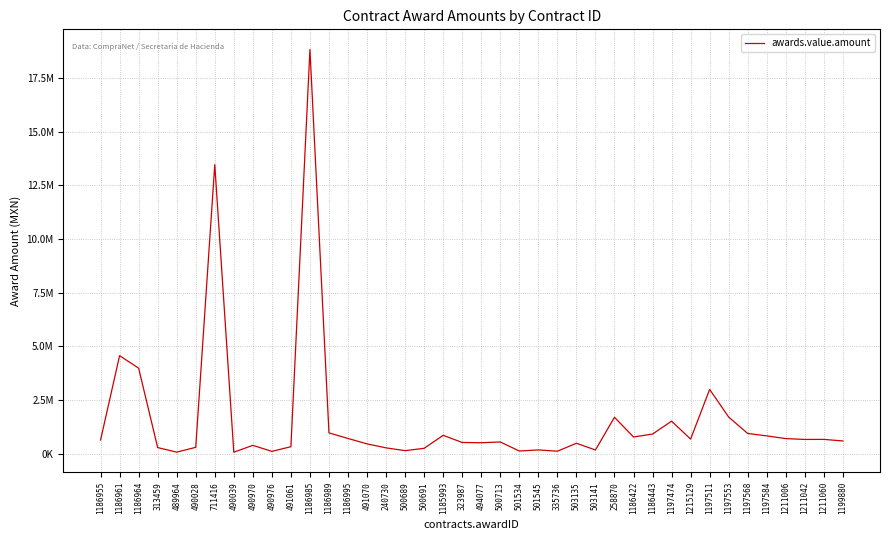

What is the change in value from 491070 to 494077?

+52681.4